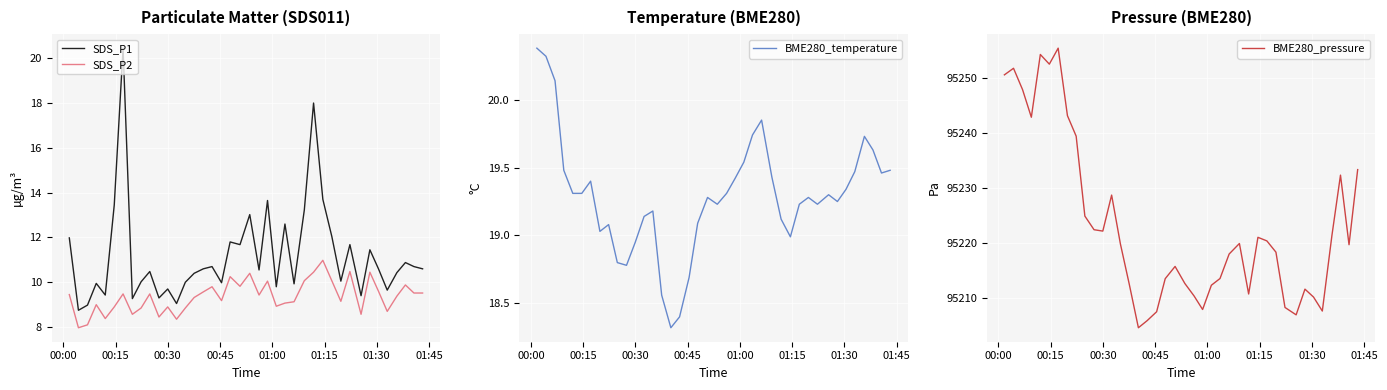

What are all the series names shown in the legend?

SDS_P1, SDS_P2, BME280_temperature, BME280_pressure